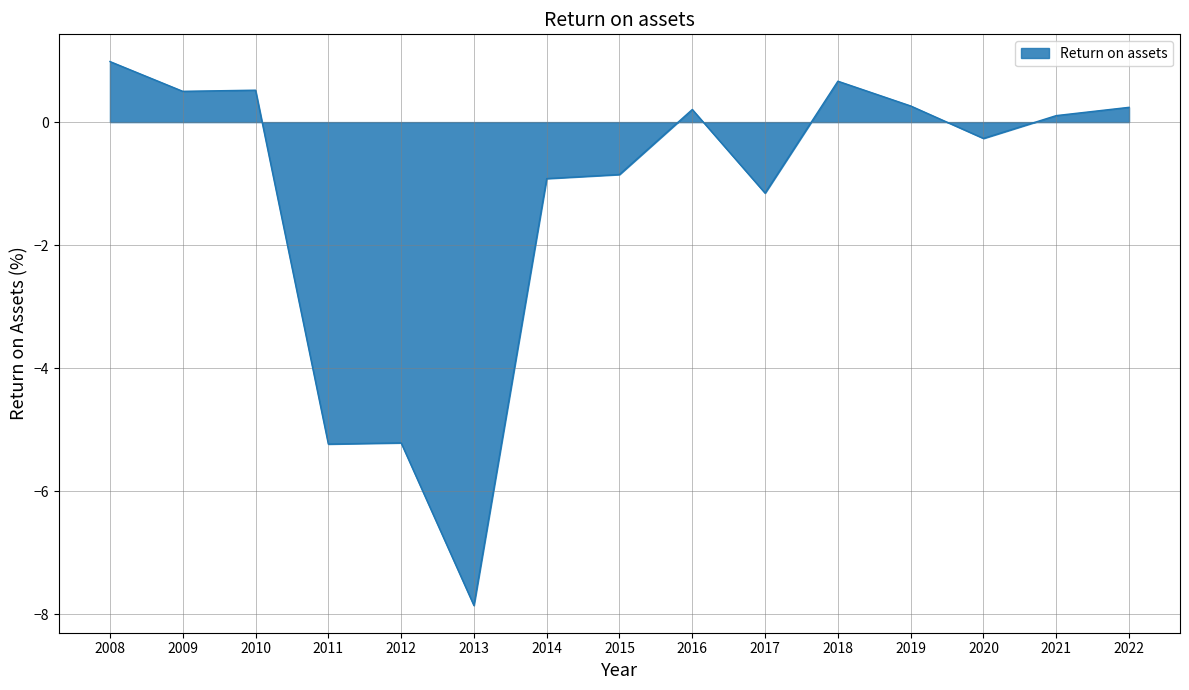

What is the difference between the maximum and minimum values?

8.8